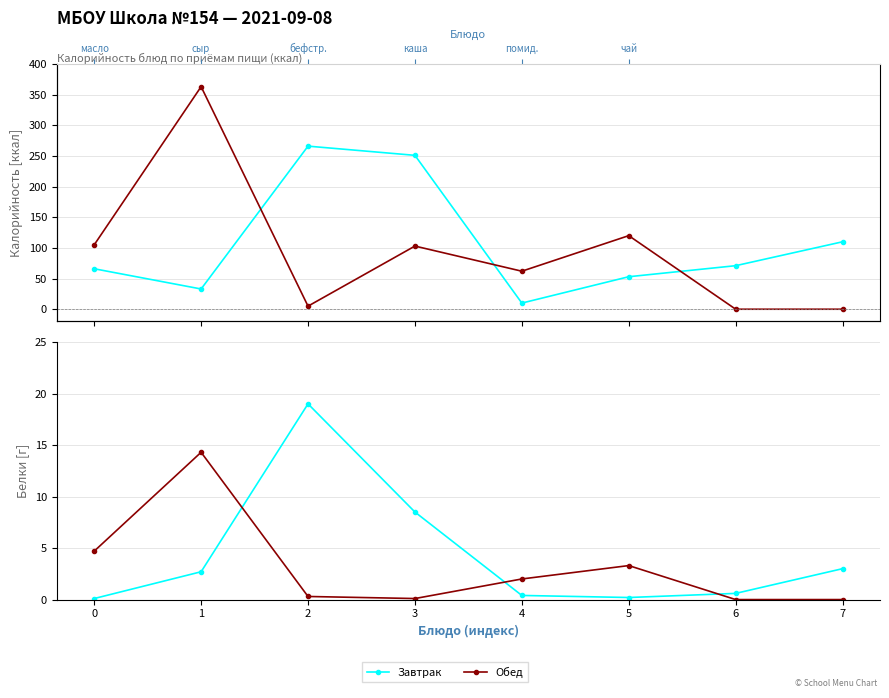

How many interior local valleys does the Обед series have?

1